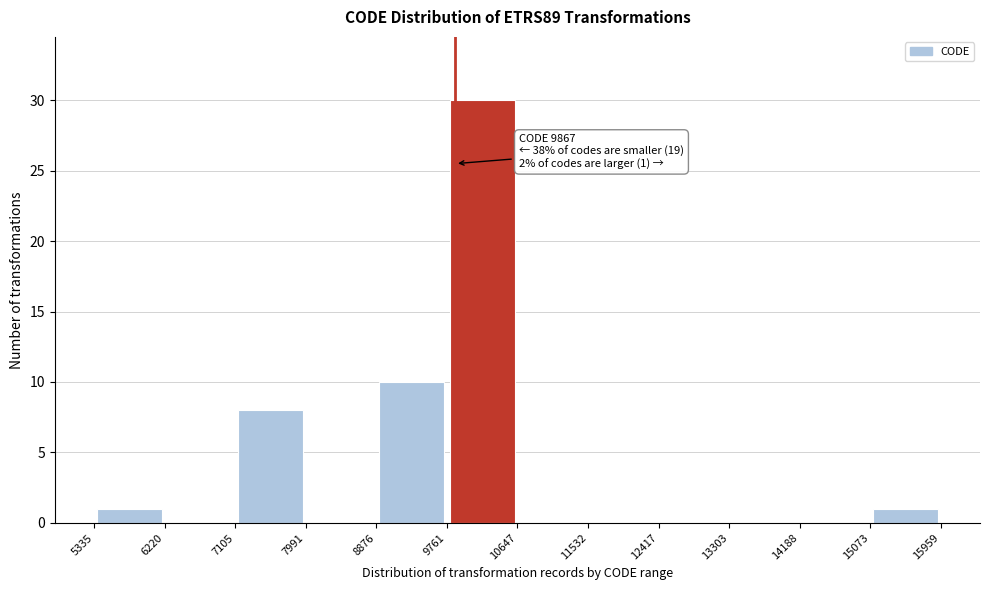

Over which range of the x-axis is the bar tallest?

9761 to 10647